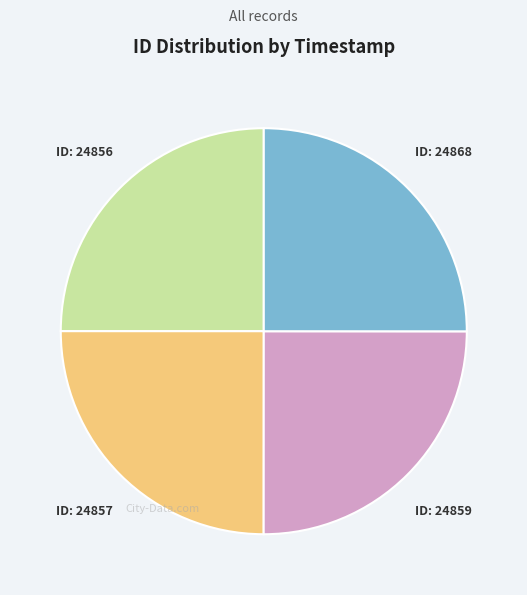

Is there a majority slice in this chart?

No